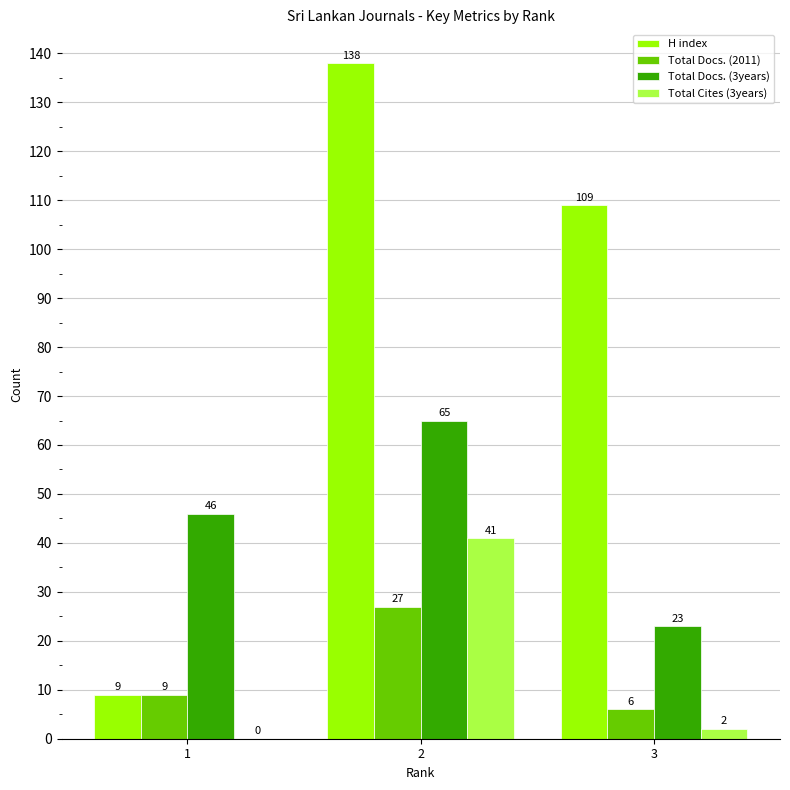

The value of Total Cites (3years) at 1 is 0. True or false?

True